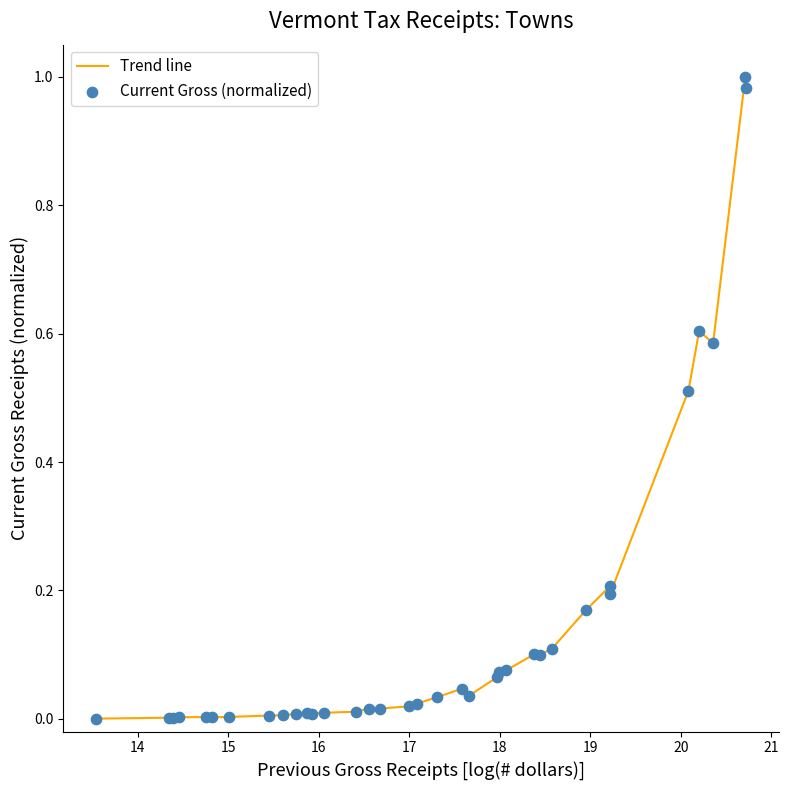

Is this an area chart (filled region under the line)?

No